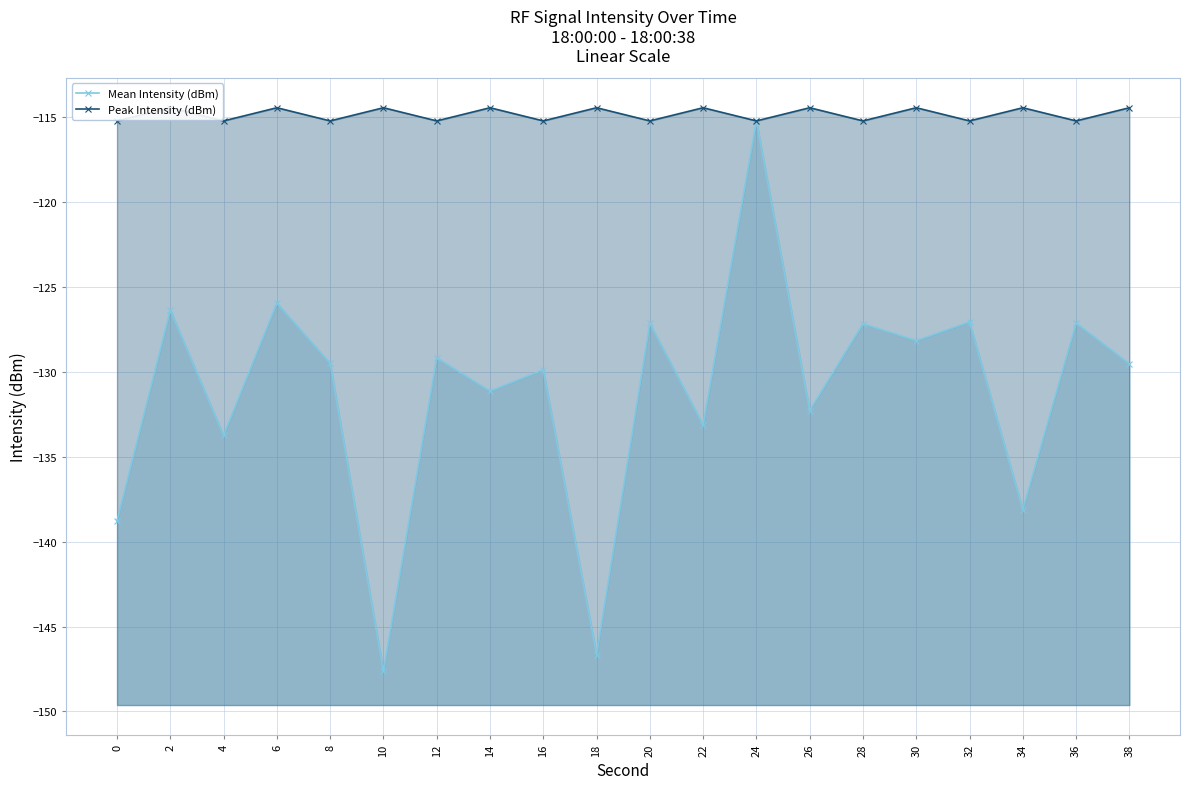

What is the value of the Mean Intensity (dBm) point at the 9th from the left?

-129.9